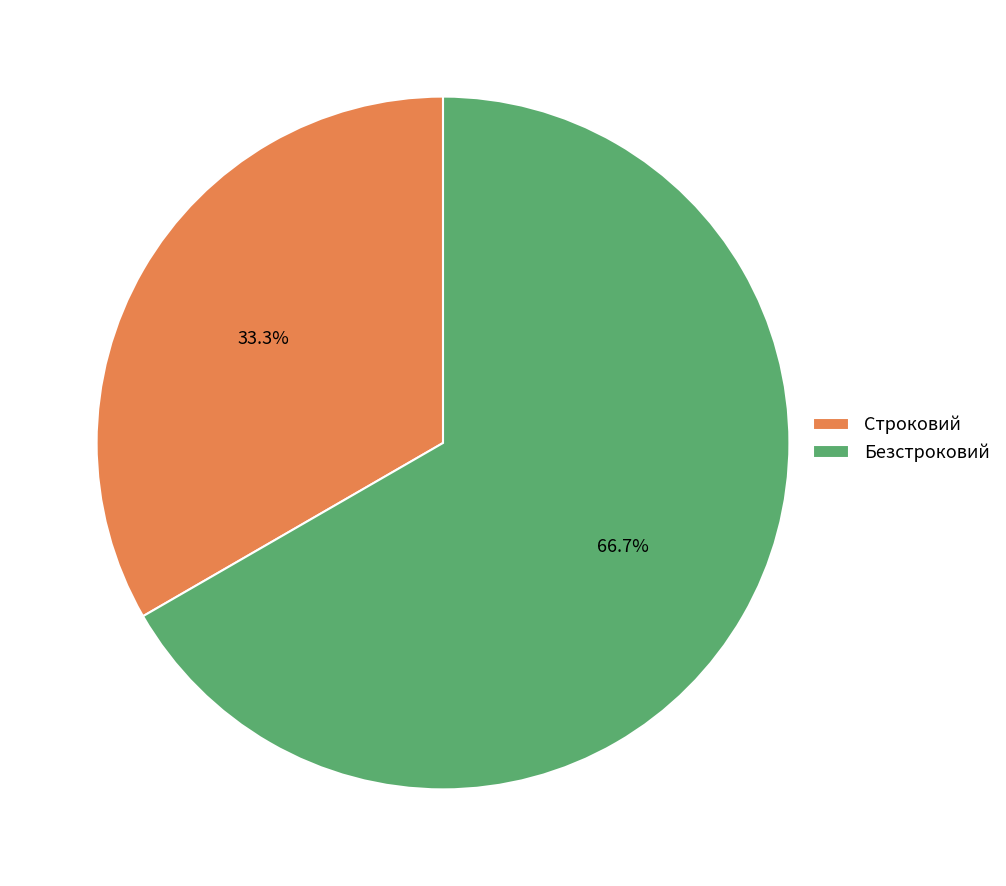

Rank the categories by value from highest to lowest.

Безстроковий, Строковий